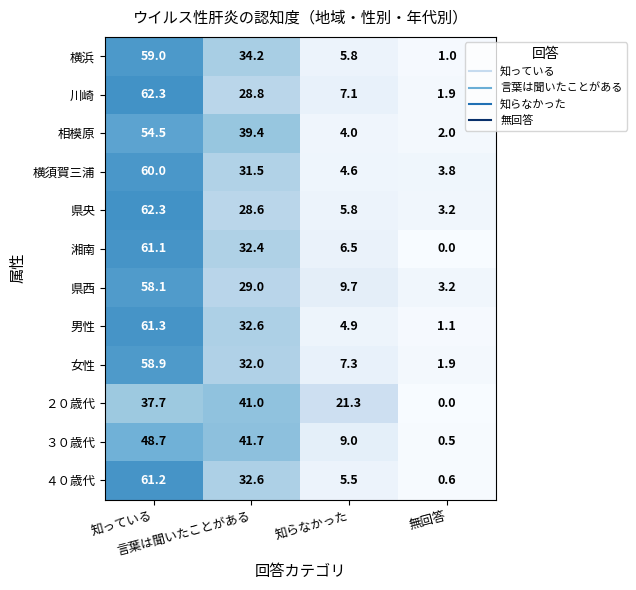

Which series has the widest spread of values?

湘南